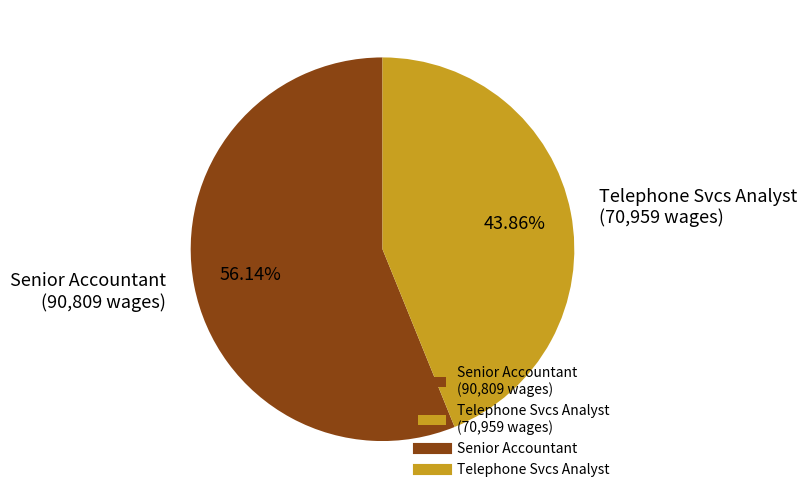

The Telephone Svcs Analyst slice represents 44% of the pie. True or false?

True